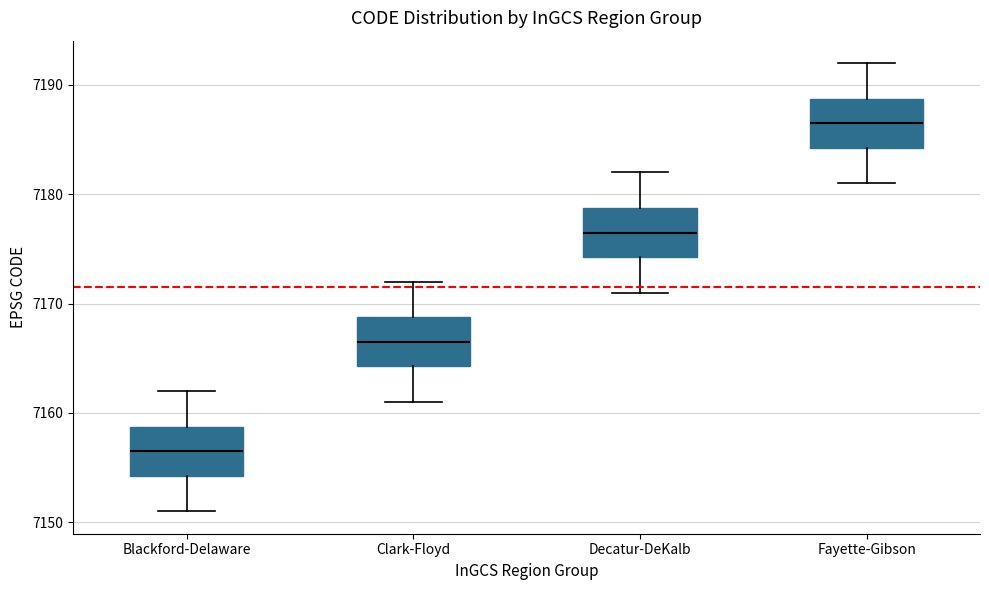

Where is the lower edge of the box for Fayette-Gibson on the y-axis? The values are not printed on the chart, so give them approximately, as read against the axis.

7184